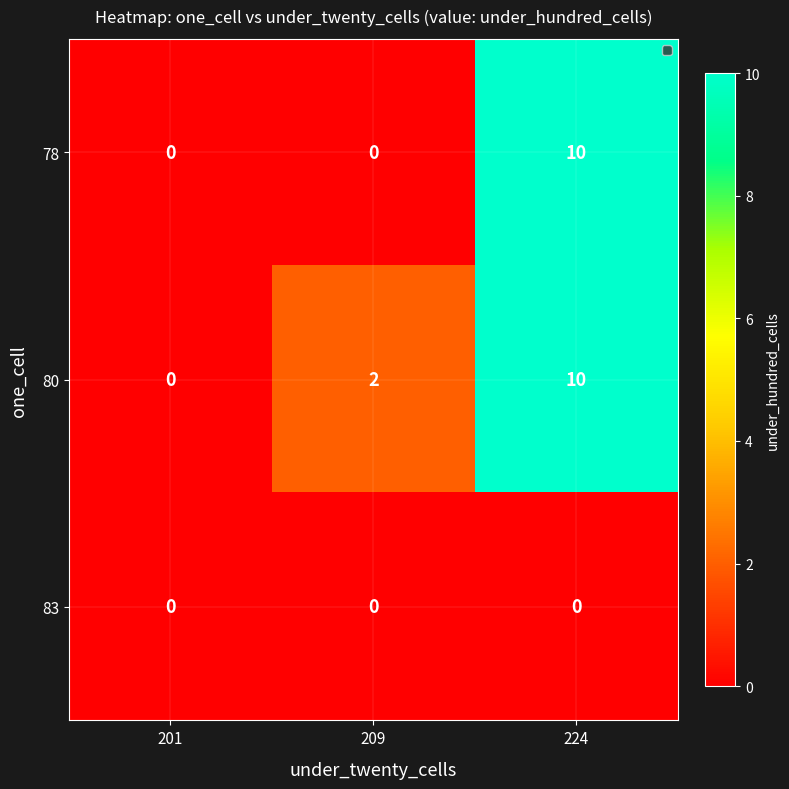

Rank the series by their average value, from highest to lowest.

80, 78, 83